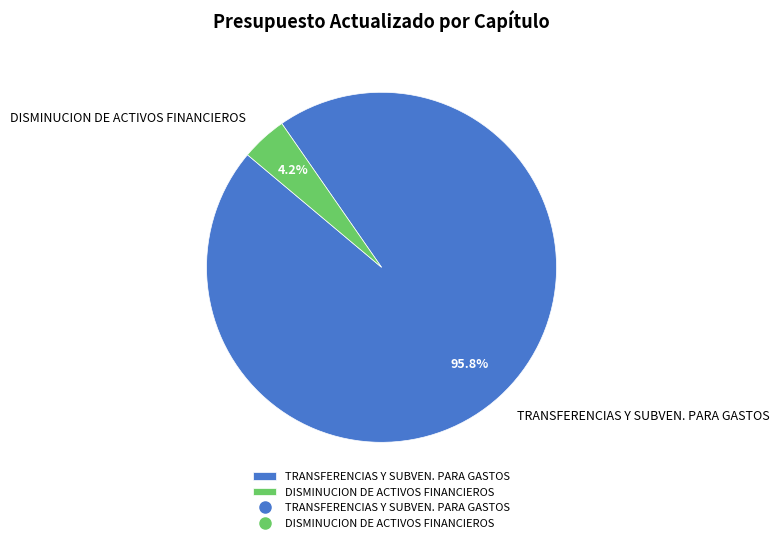

What percentage do TRANSFERENCIAS Y SUBVEN. PARA GASTOS and DISMINUCION DE ACTIVOS FINANCIEROS together represent?

100.0%